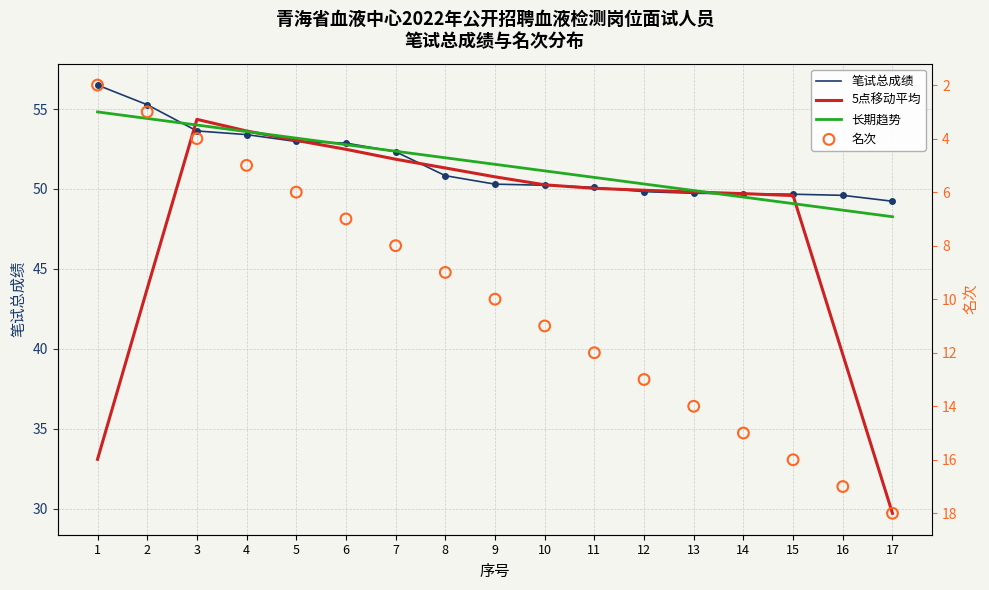

What is the total value across all series at 11?

162.9